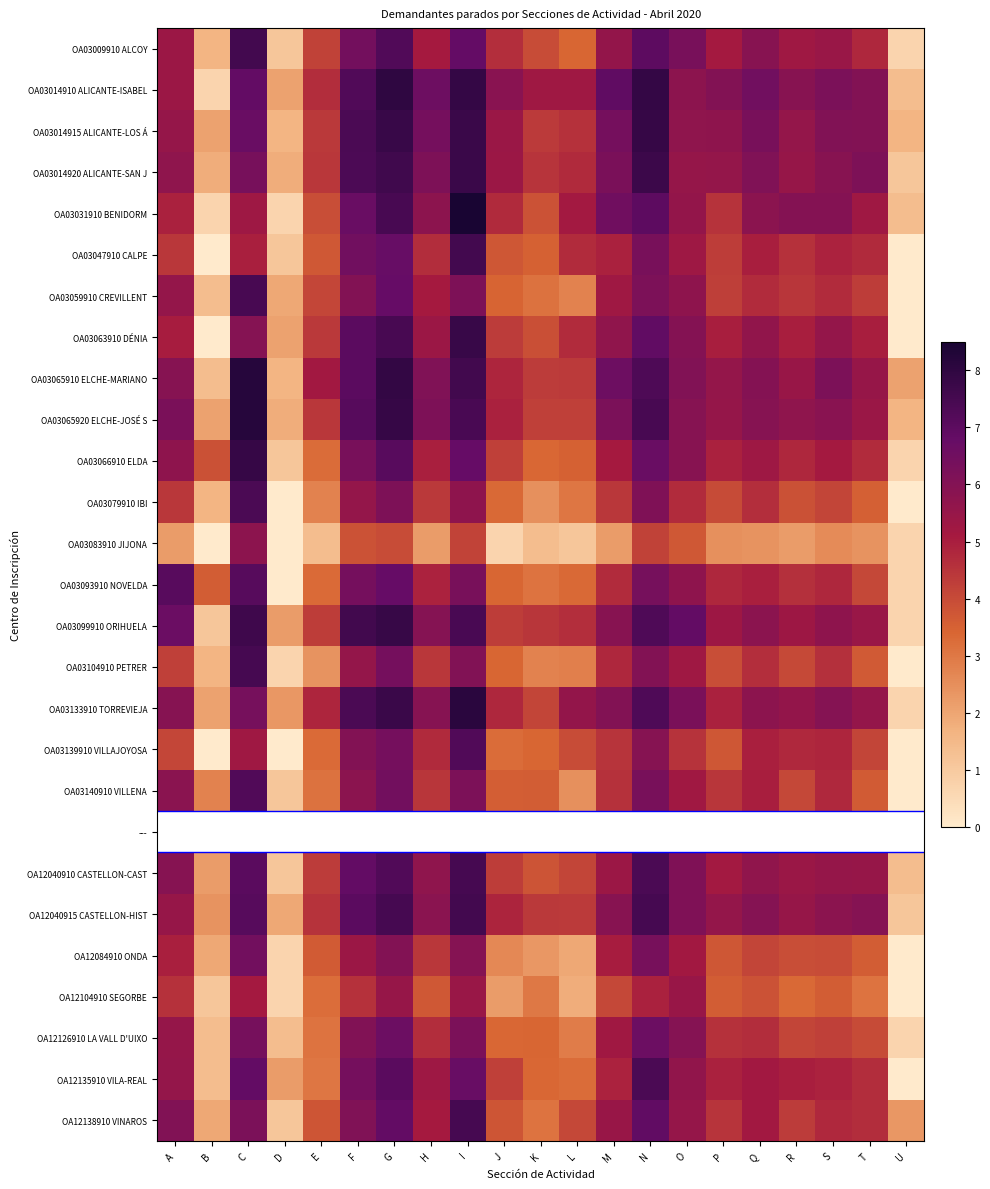

Is the value of OA12138910 VINAROS at J greater than the value of OA03139910 VILLAJOYOSA at C?

No